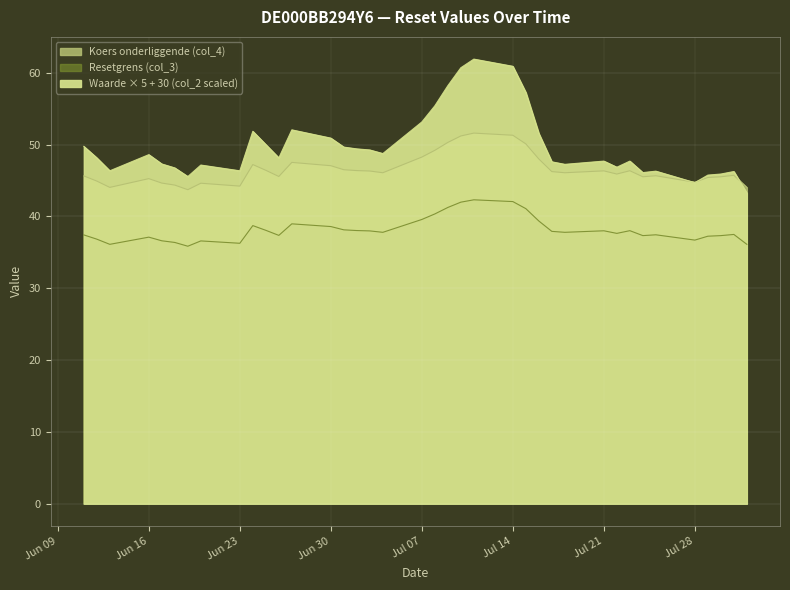

True or false: Waarde op laatste reset (col_2) has more than 1 points higher than both neighbors.

True